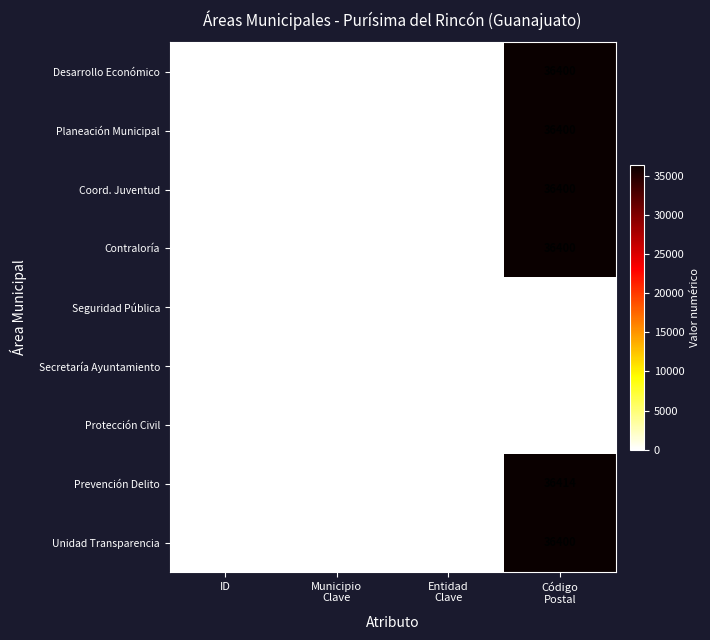

The value of Desarrollo Económico at ID is 1. True or false?

True